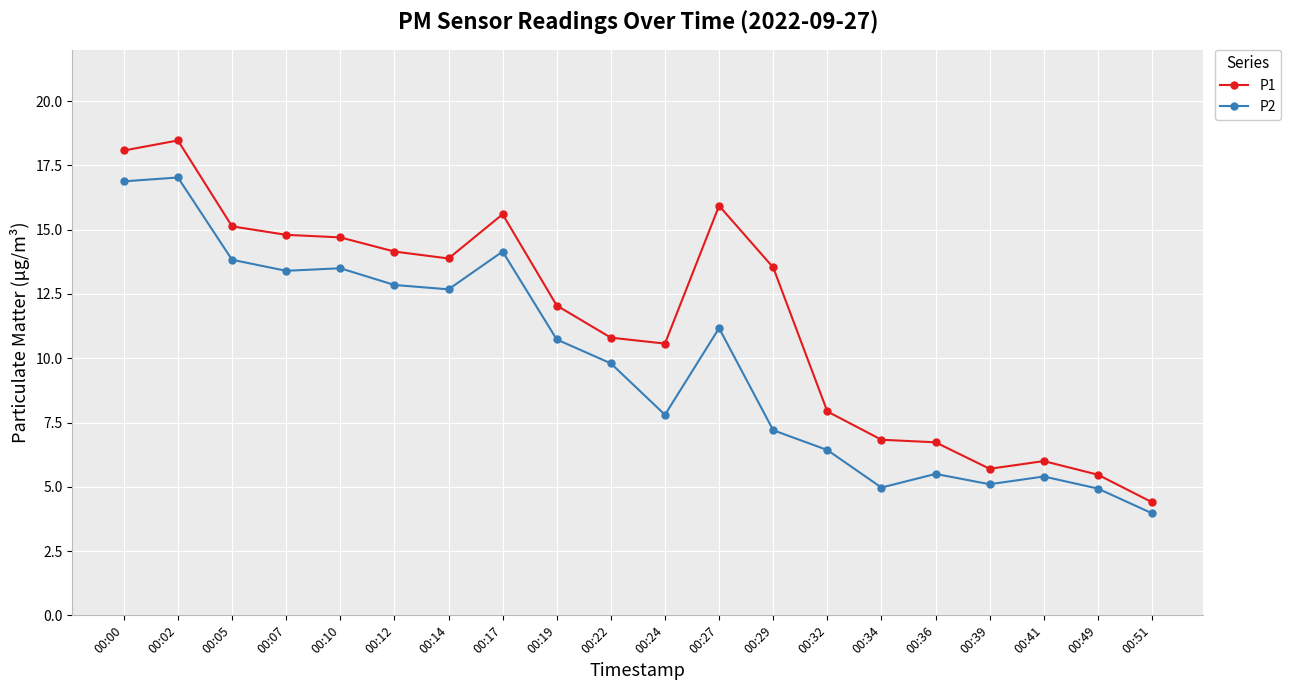

The value of P2 at 00:51 is 4.0. True or false?

True